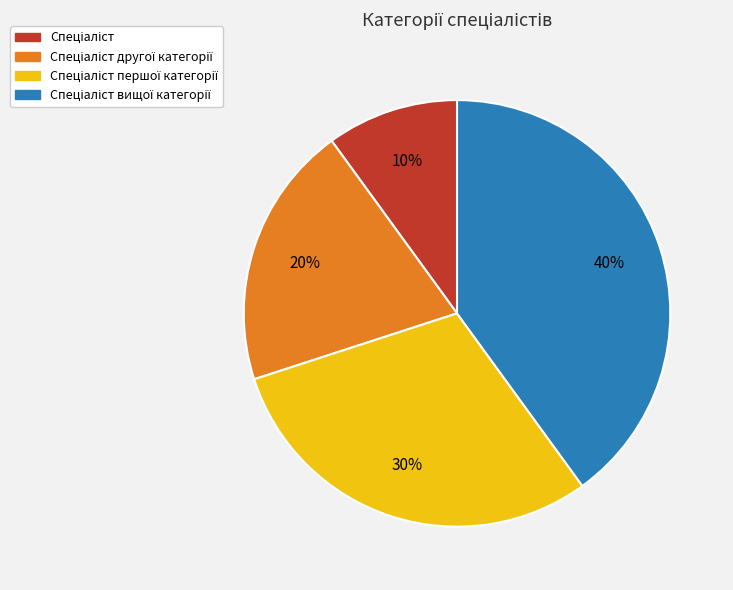

To the nearest percent, what is the average slice percentage?

25%